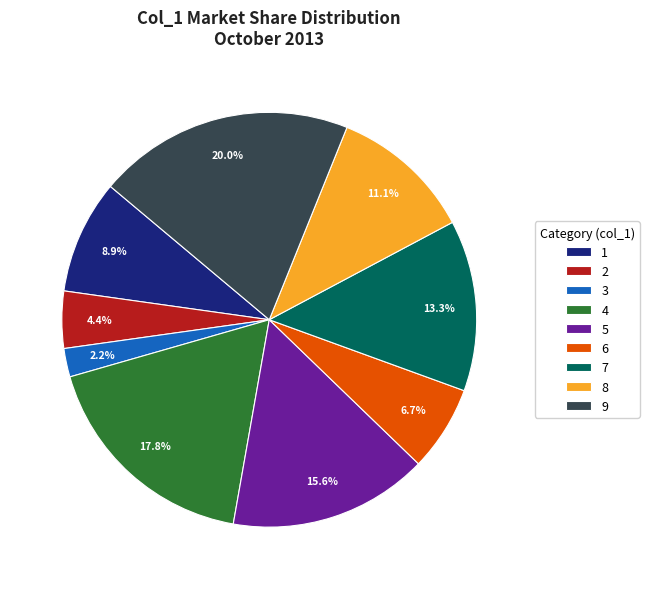

True or false: 9 accounts for 14% of the total.

False